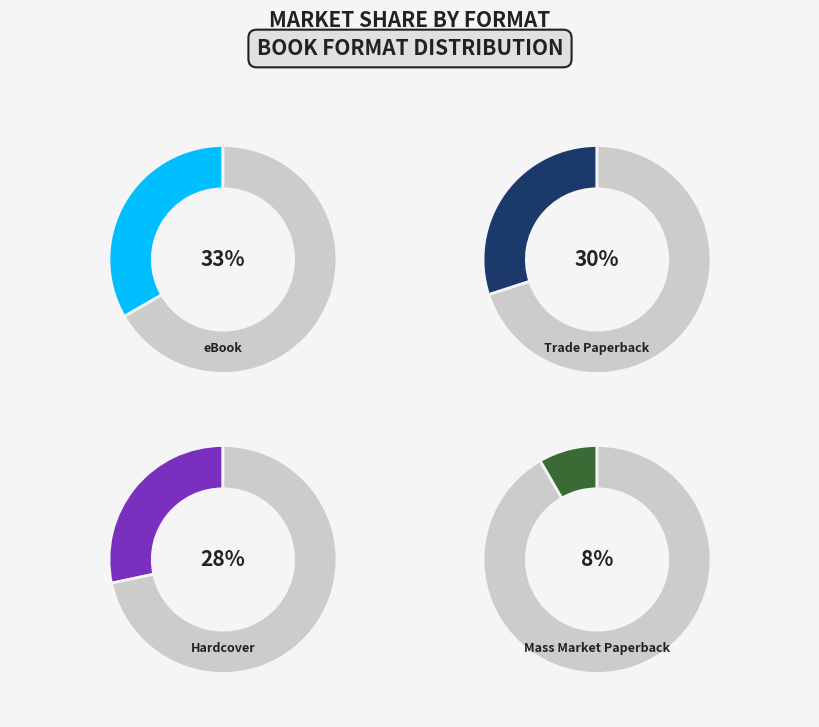

To the nearest percent, what is the difference between the Mass Market Paperback and Trade Paperback slice percentages?

22%